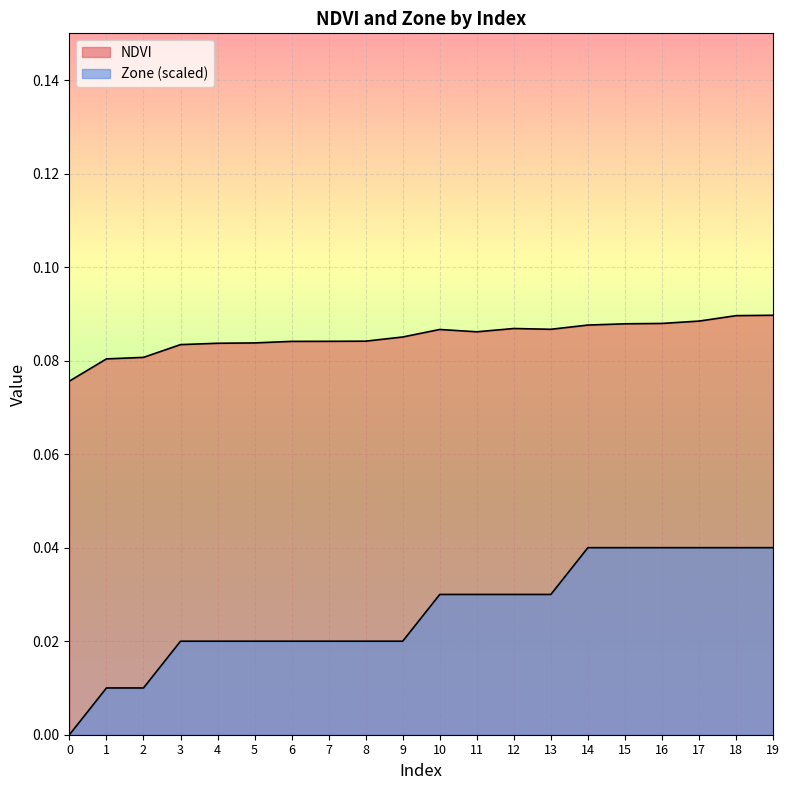

Which series changed the most between 3 and 4?

NDVI